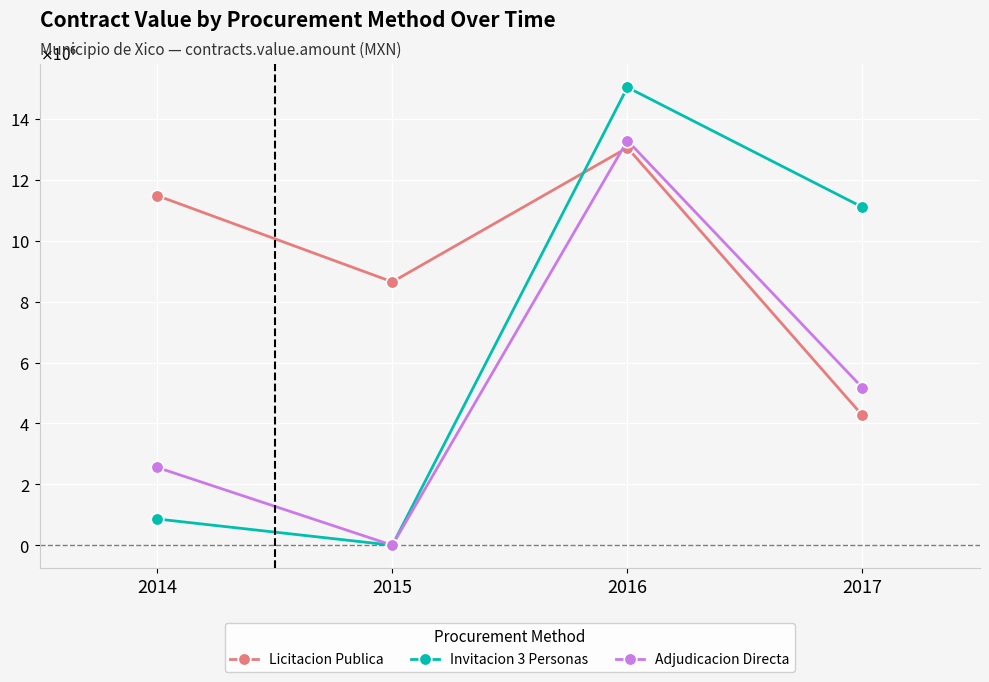

Reading left to right, what are all the values shown in this chart?

Licitacion Publica: 11481507.7	8649248.8	13055944.1	4262756.5
Invitacion 3 Personas: 861997.0	0.0	15038364.0	11102219.5
Adjudicacion Directa: 2555741.1	0.0	13289337.4	5172391.3